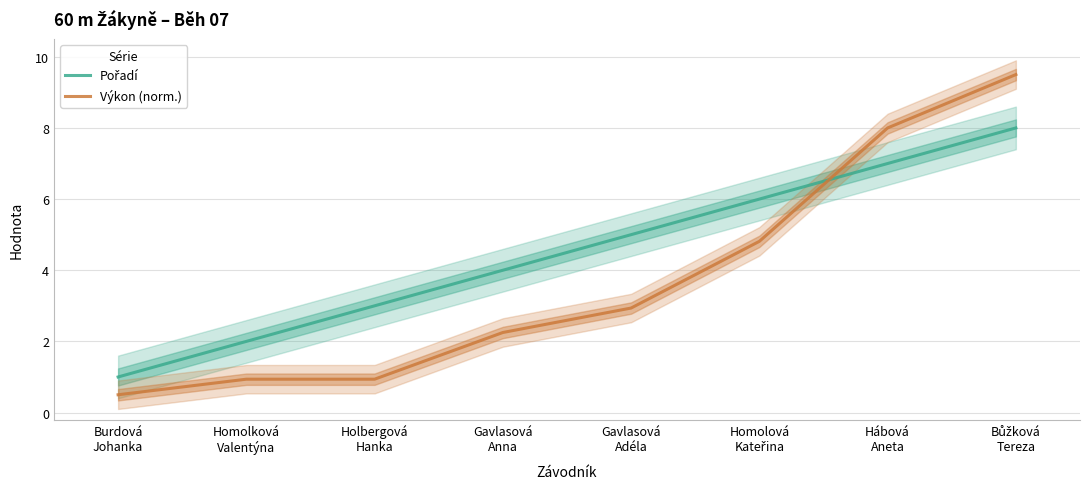

List the series in order of their overall mean, lowest first.

Výkon (norm.), Pořadí